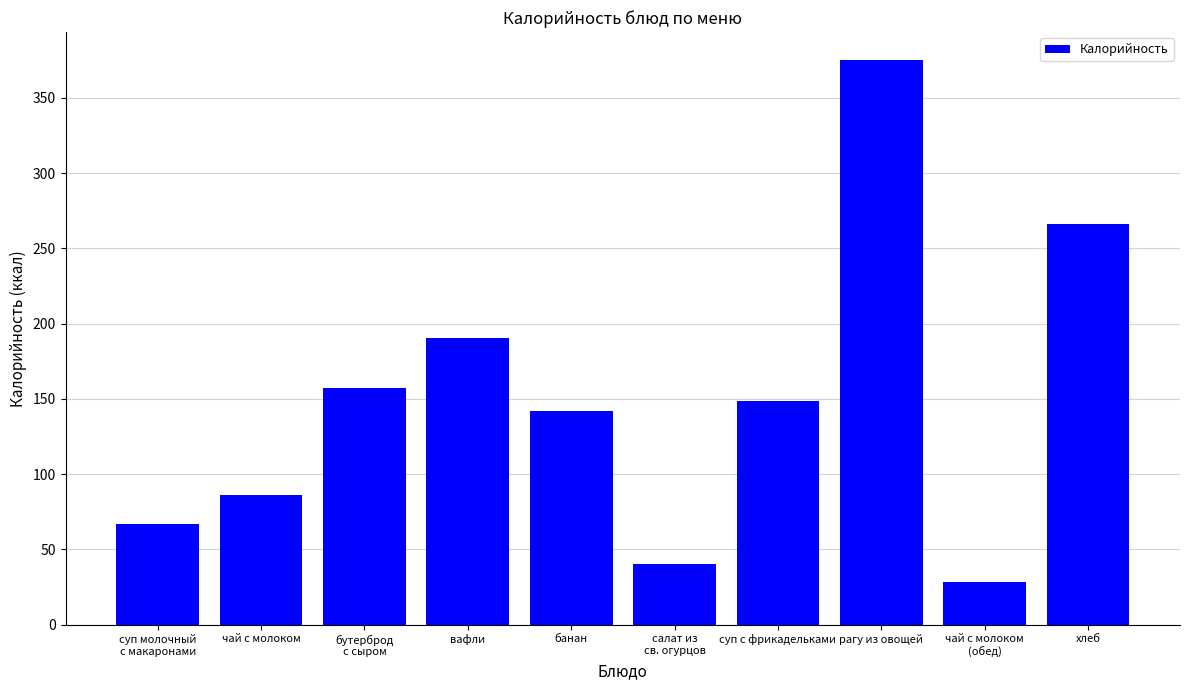

Are the bars grouped side by side (vs. stacked)?

No